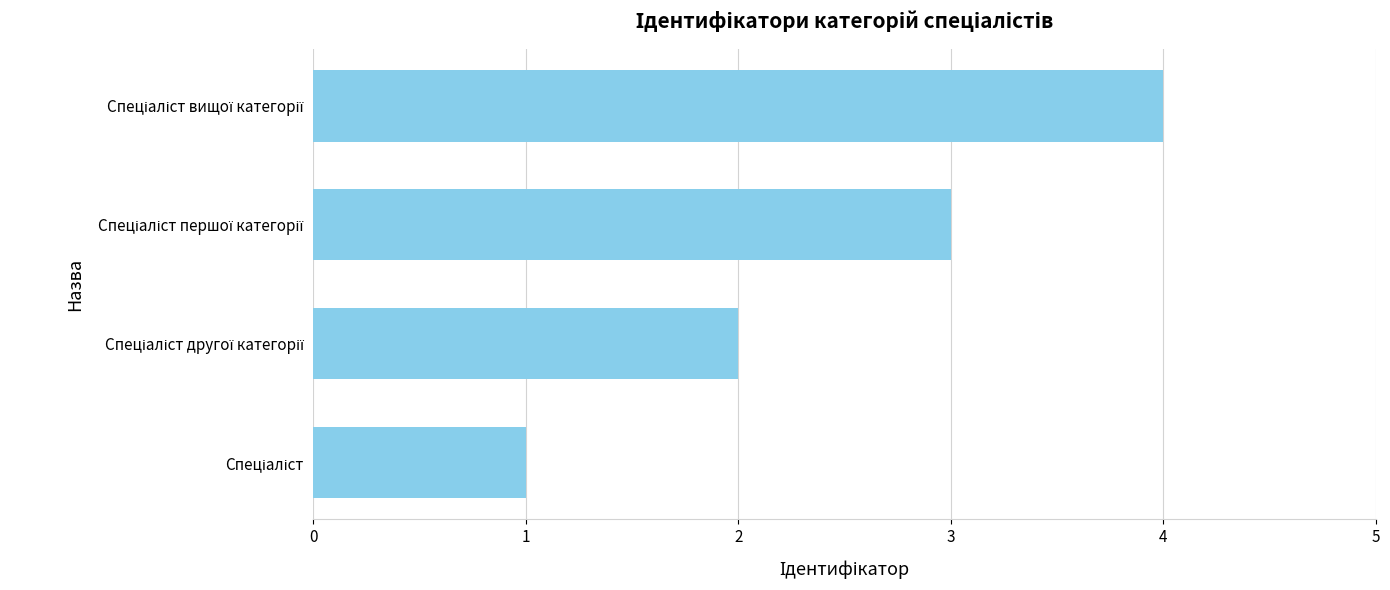

How many bars are there in total?

4